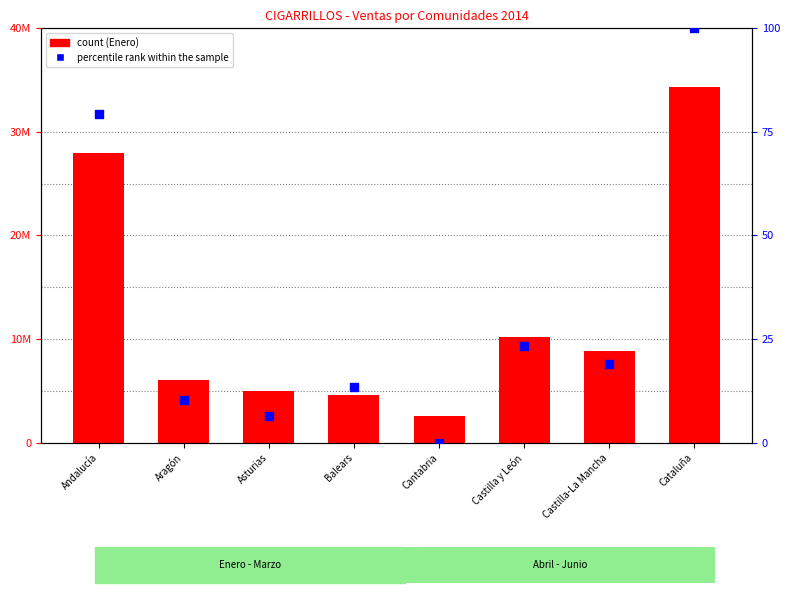

Which series has the largest total across all categories?

Enero